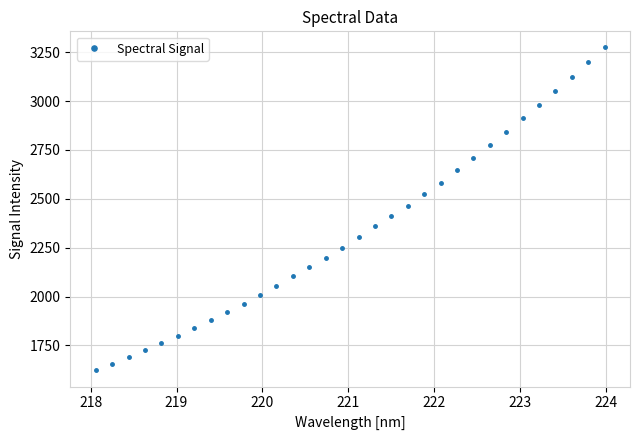

What is the greatest value displayed?

3274.4